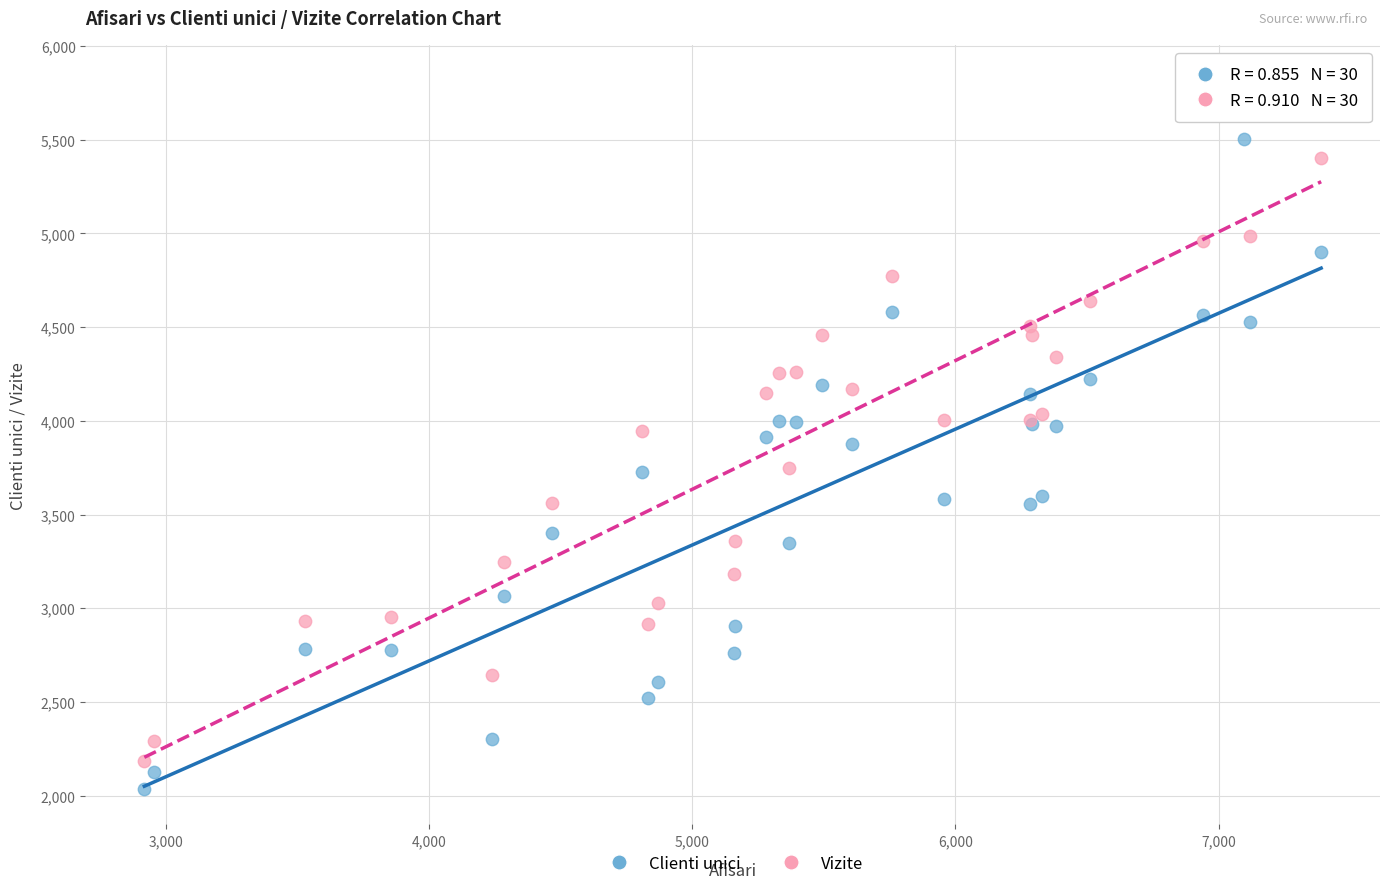

Which series has the largest Y range (max minus min)?

Vizite